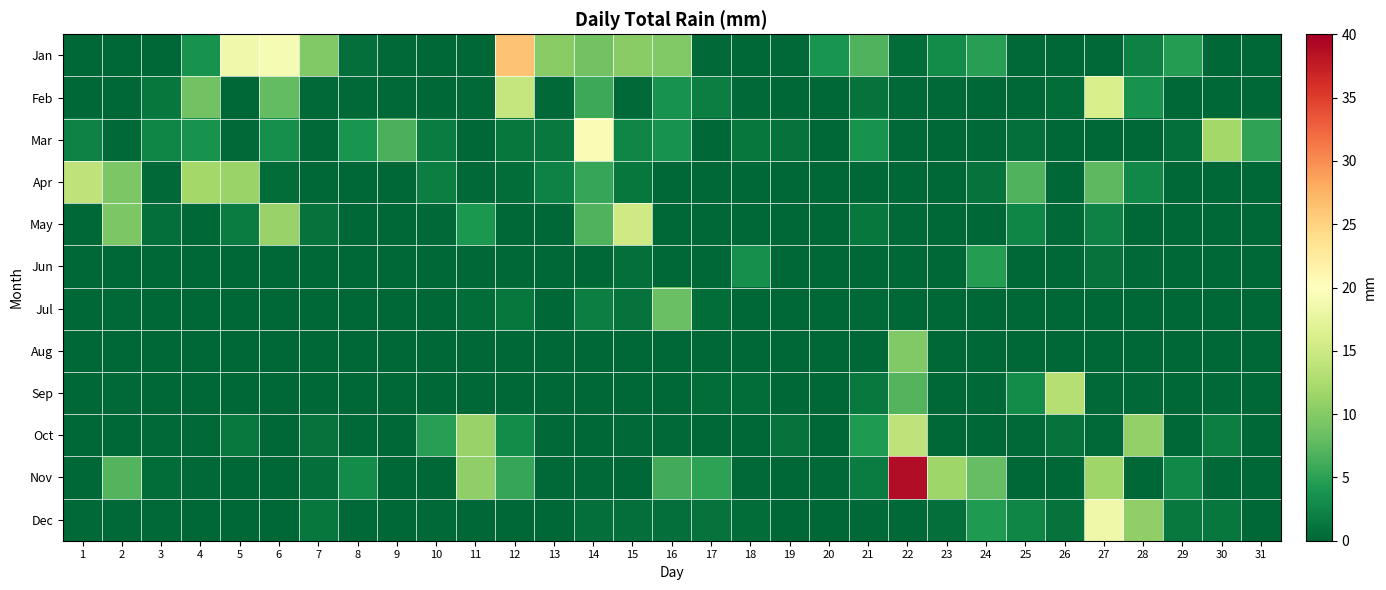

Which has a higher value, 1 or 13?

13